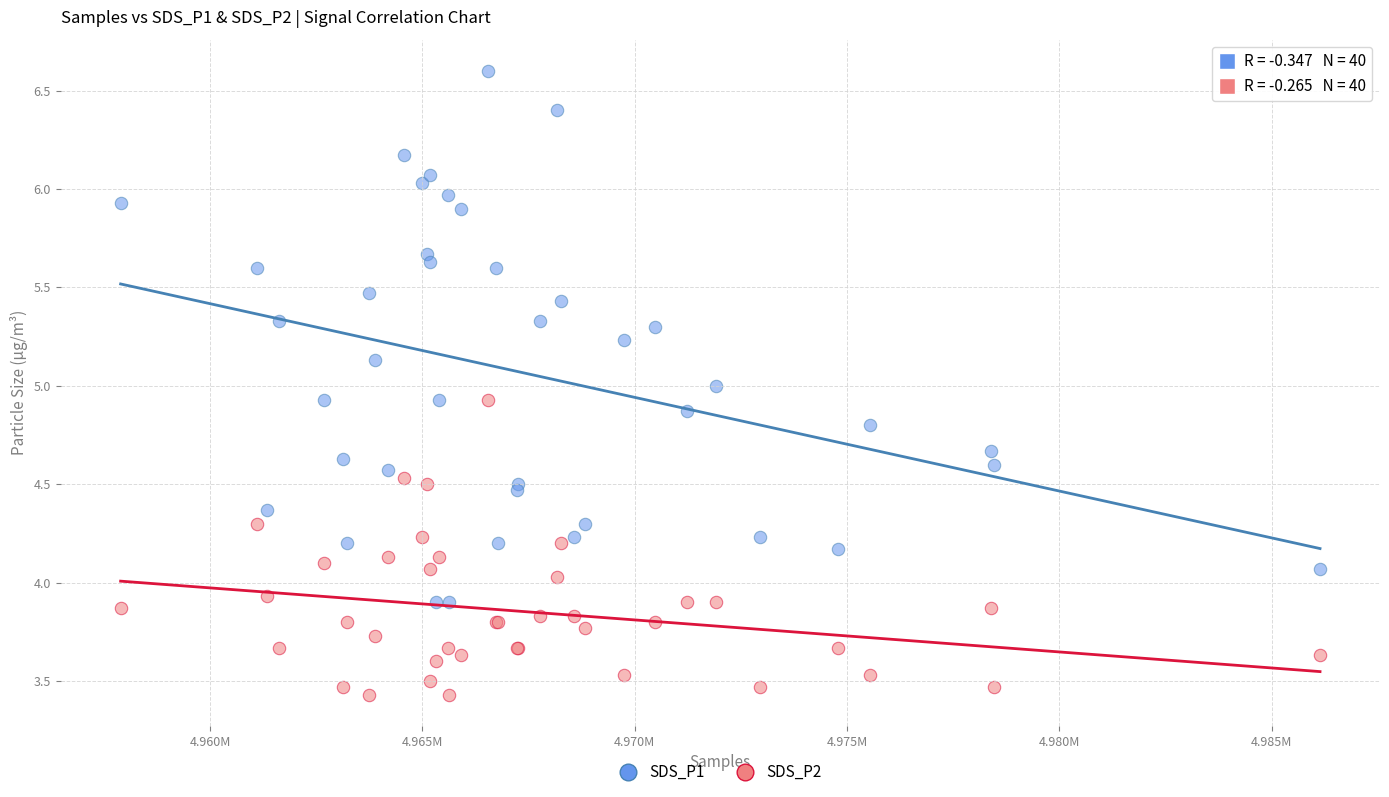

What is the X range (max minus min) for the scatter plot?

28245.0